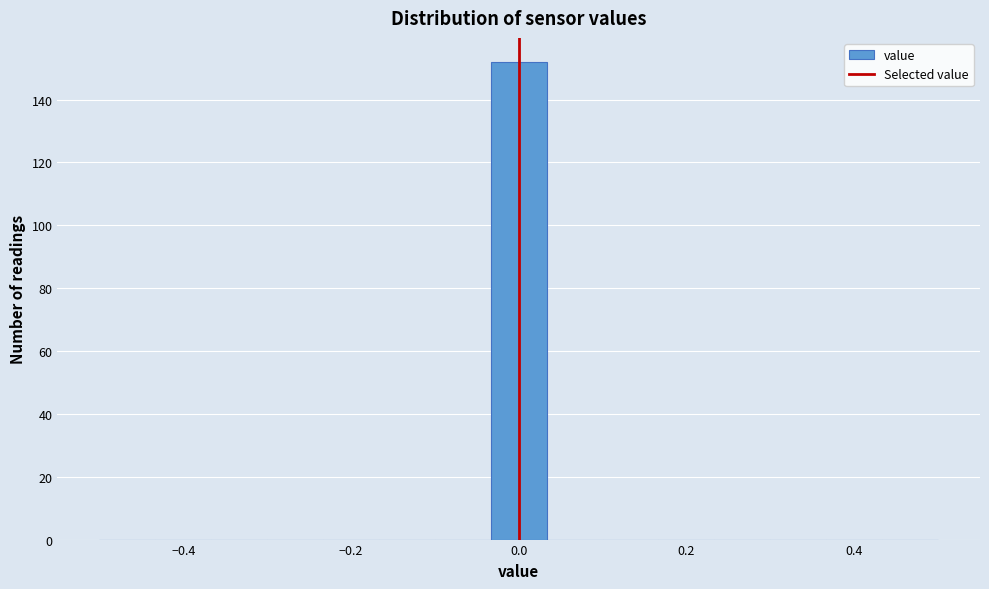

Around what value on the x-axis is the tallest bar? Give the approximate position of its centre, as read against the axis.

0.00